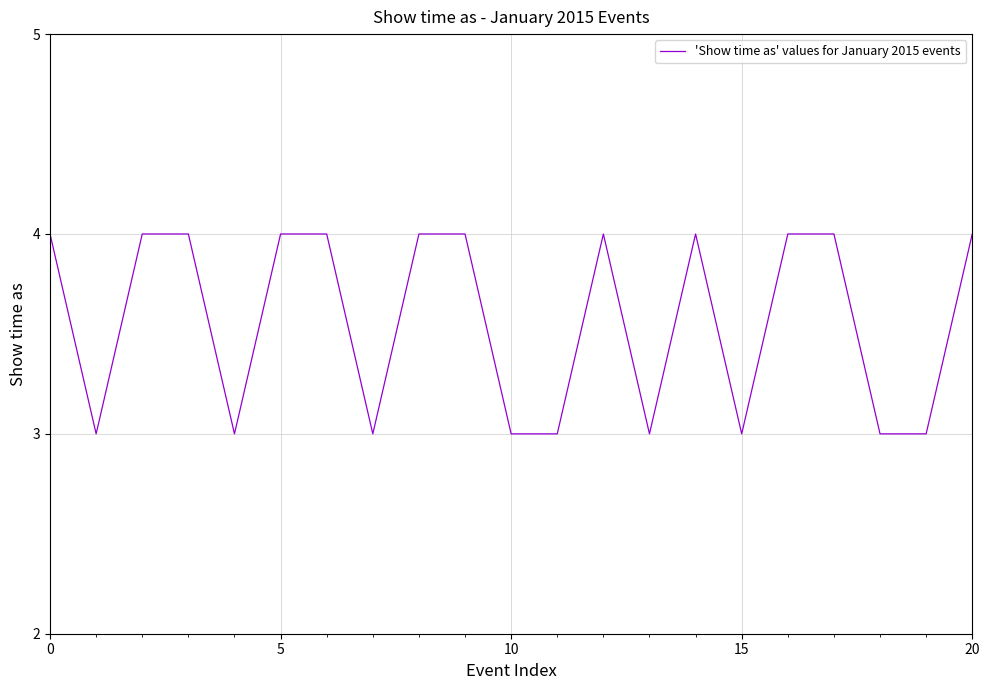

What is the maximum value shown in the chart?

4